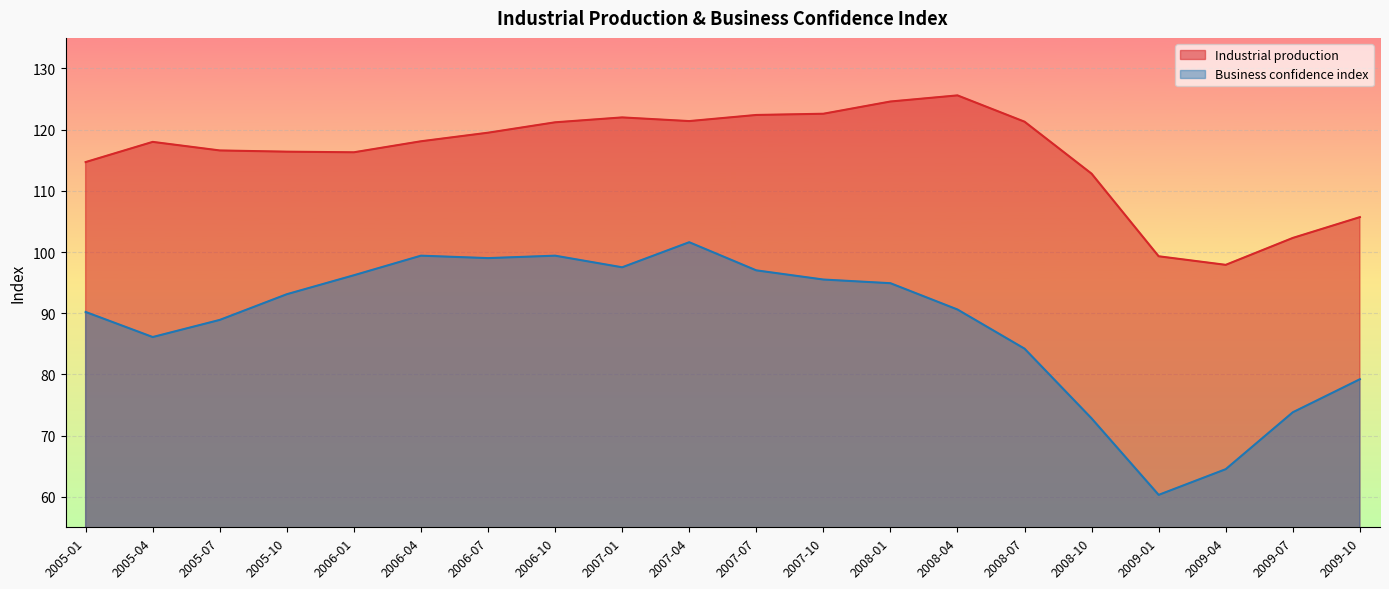

The value of Industrial production at 2005-04 is 118.0. True or false?

True